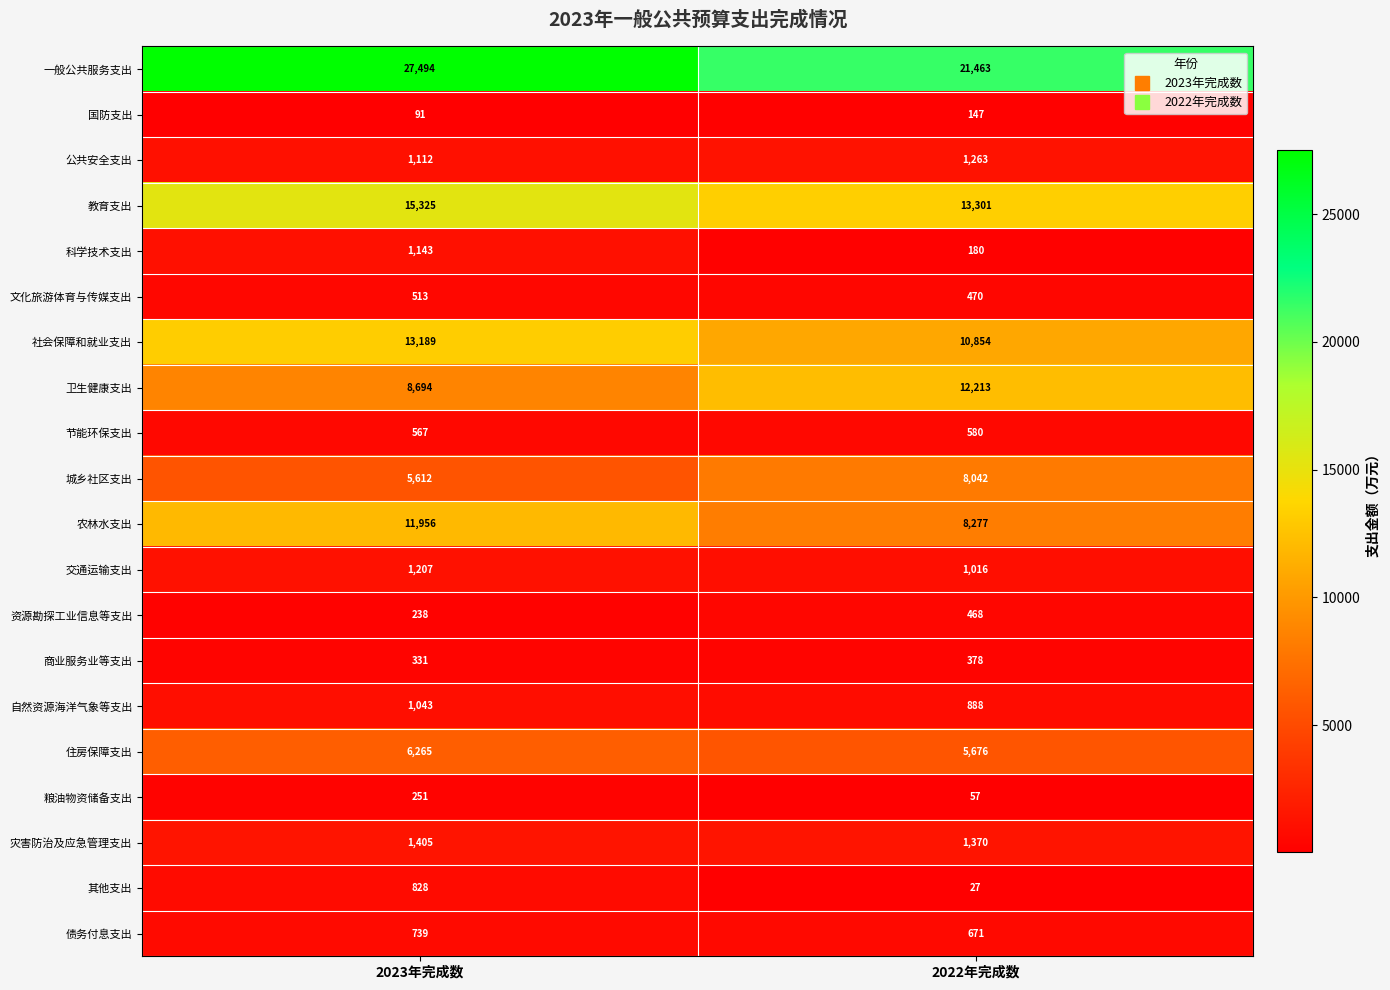

What is the lowest value of the 社会保障和就业支出 series?

10854